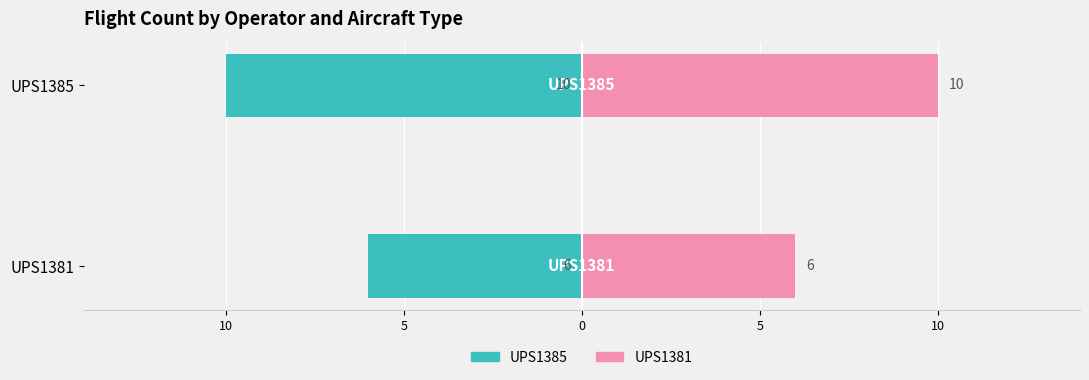

Rank the series by their maximum value, from lowest to highest.

UPS1385, UPS1381